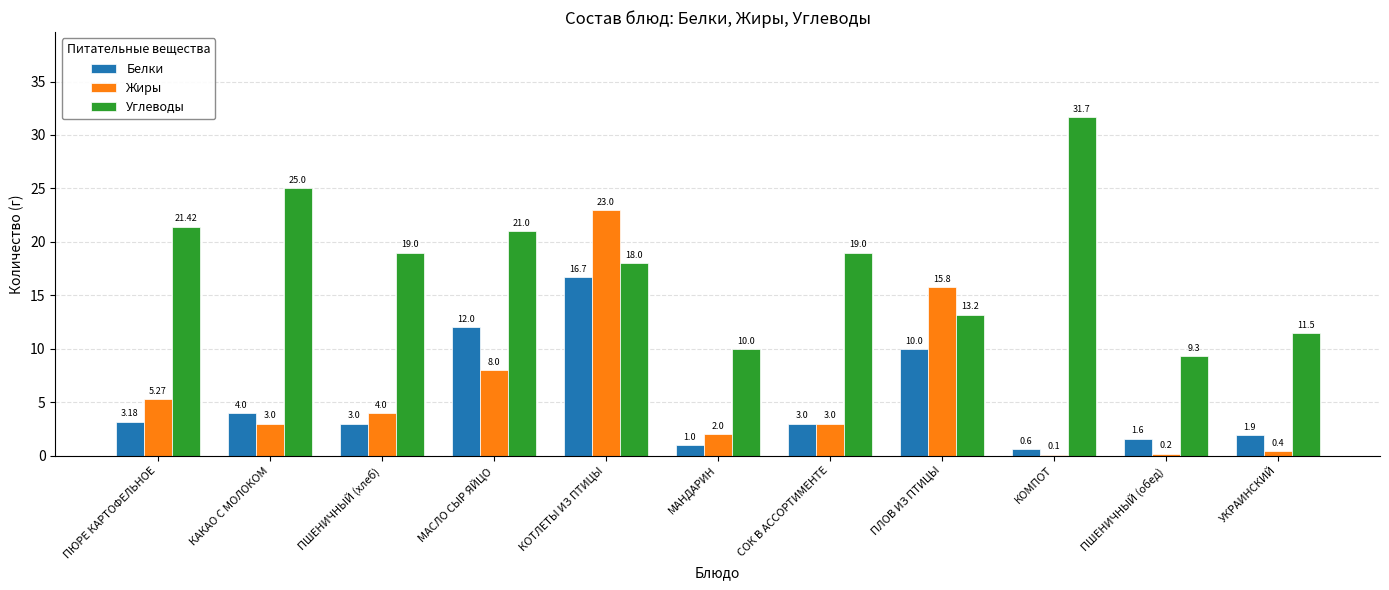

What is the maximum value shown in the chart?

31.7